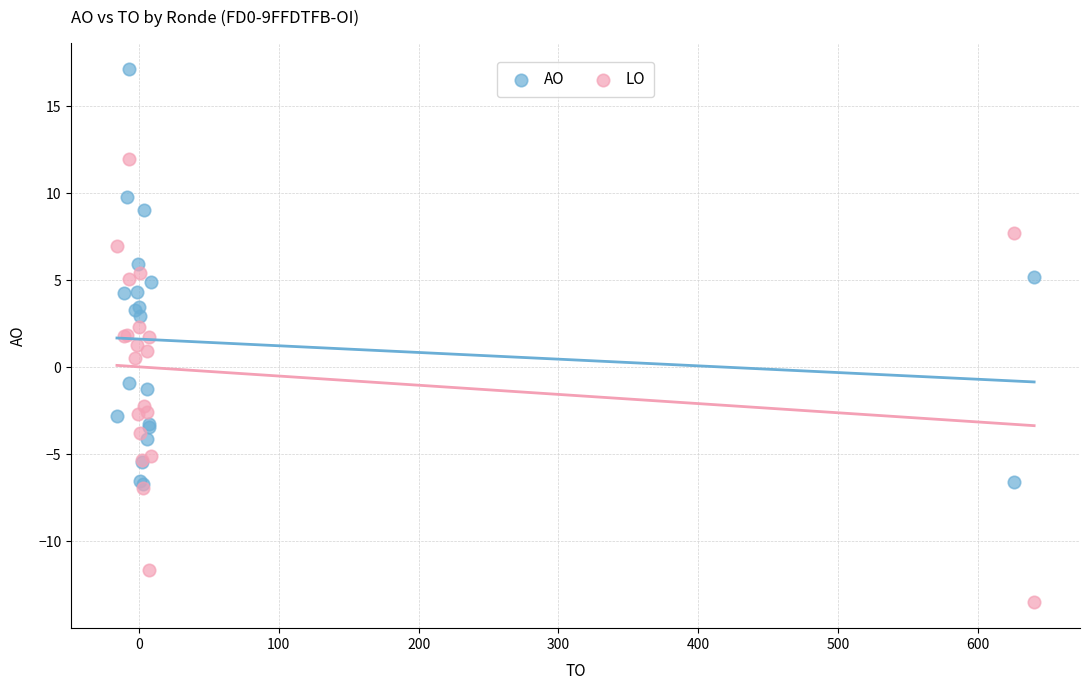

What are all the series names shown in the legend?

AO, LO